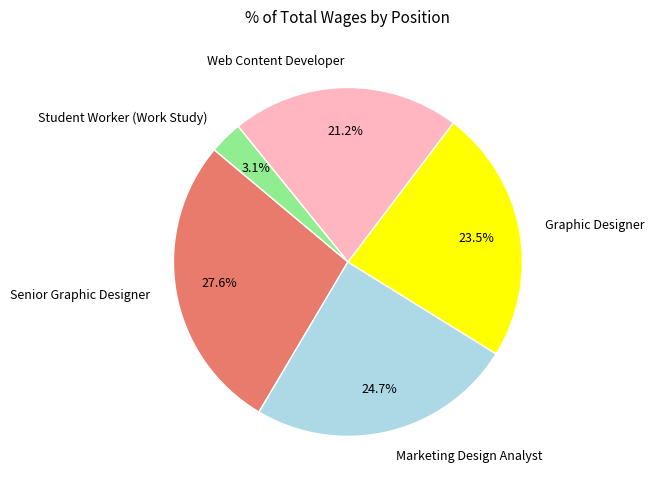

Does Graphic Designer account for over 50% of the chart?

No